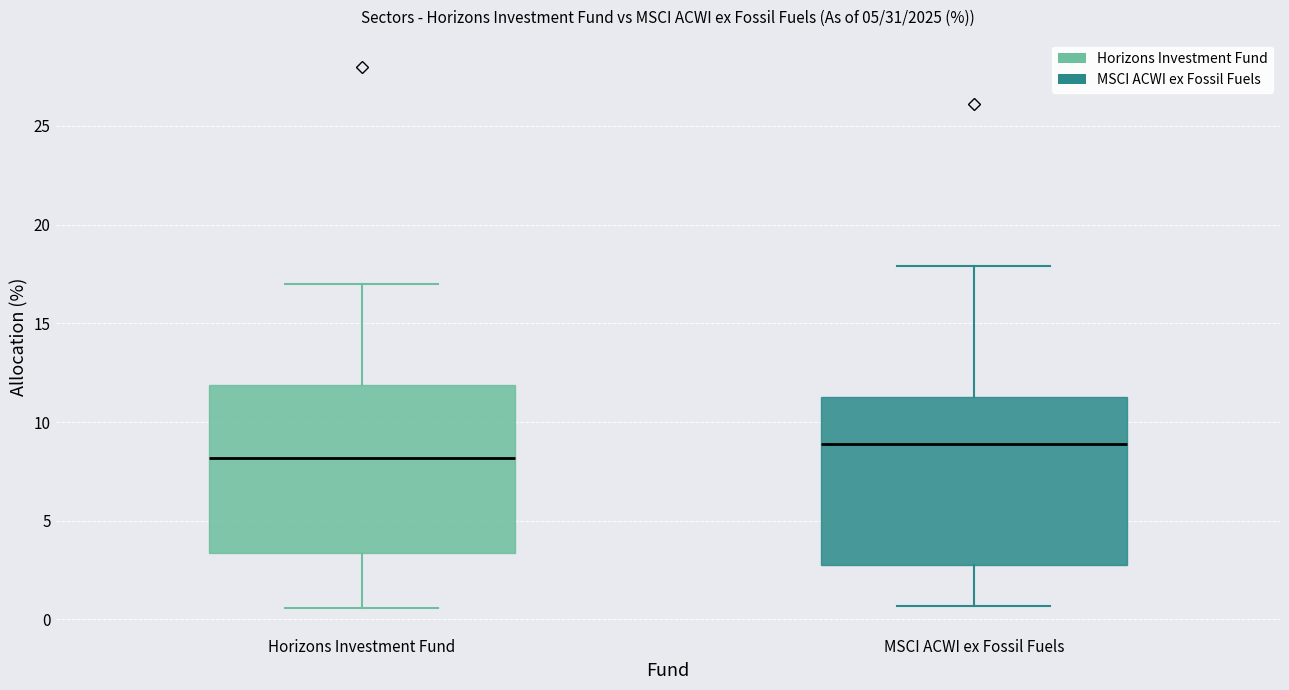

Reading left to right, transcribe this box plot: for each box, give where its median line is, the range the box spans, and where its two whiskers end, as read against the y-axis. The values are not printed on the chart, so give them approximately, as read against the axis.

Horizons Investment Fund: median 8.0, box 3.5 to 12.0, whiskers 0.5 to 17.0
MSCI ACWI ex Fossil Fuels: median 9.0, box 3.0 to 11.5, whiskers 0.5 to 18.0